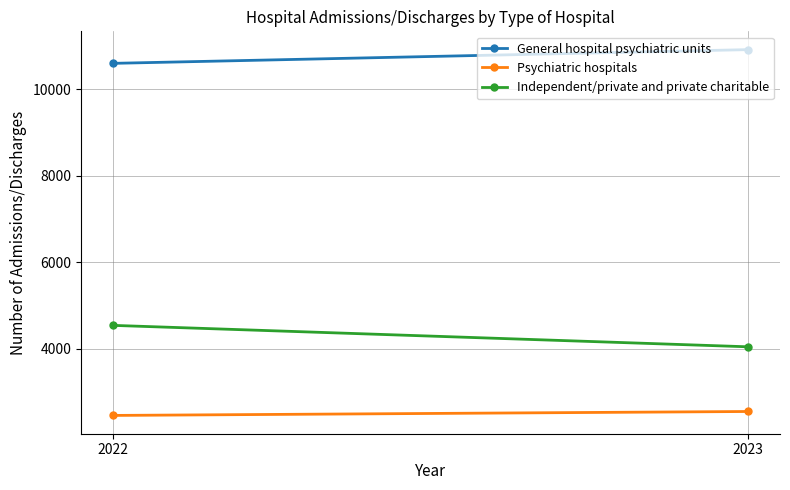

What is the value of the General hospital psychiatric units point at the 1st from the left?

10592